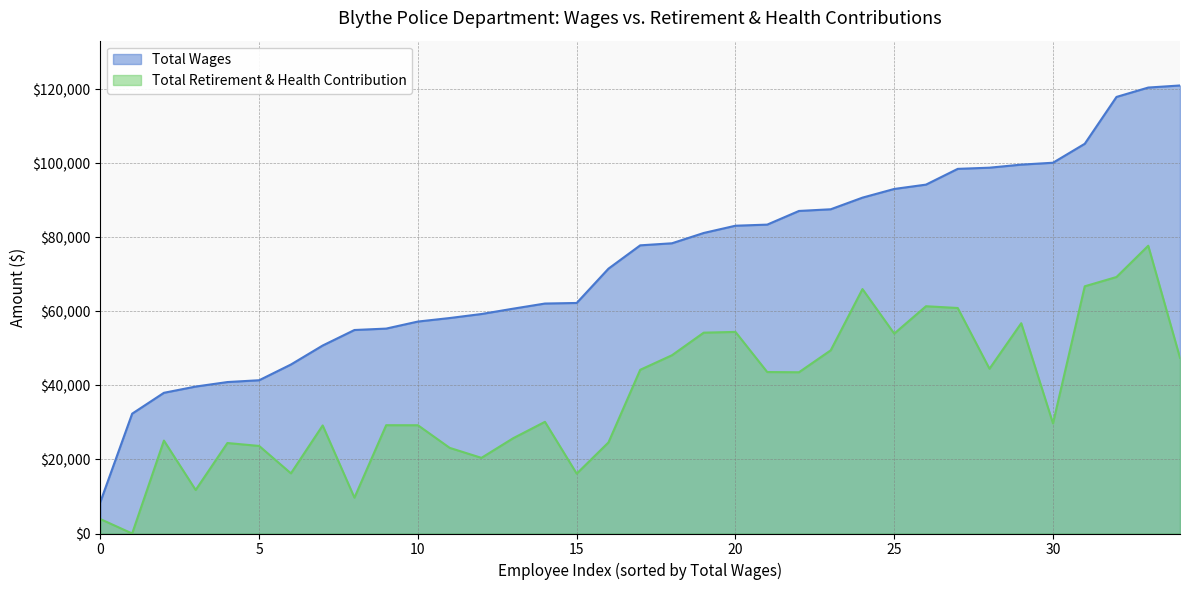

Which series has the widest spread of values?

Total Wages